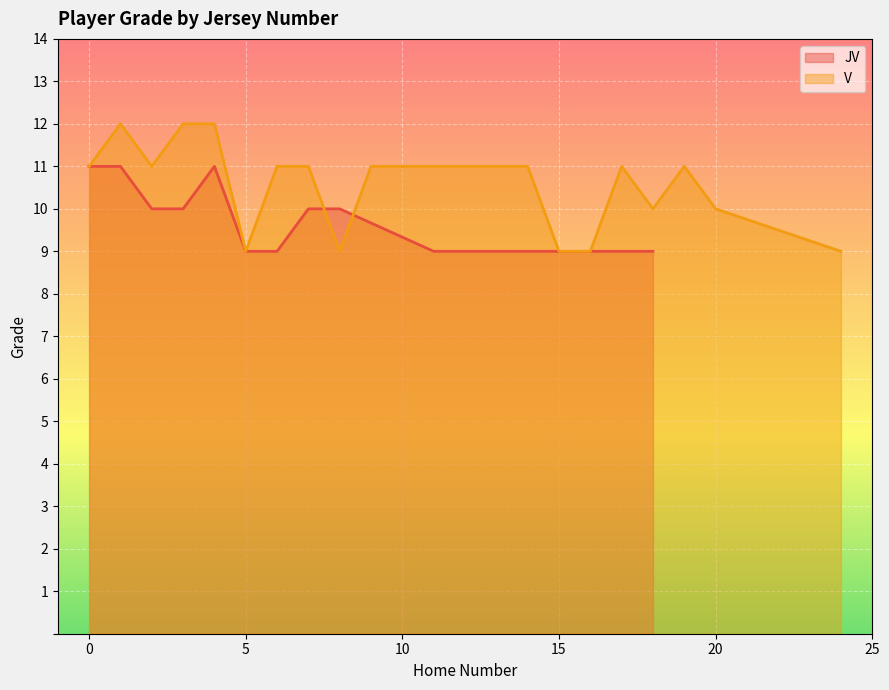

What is the maximum value for JV?

11